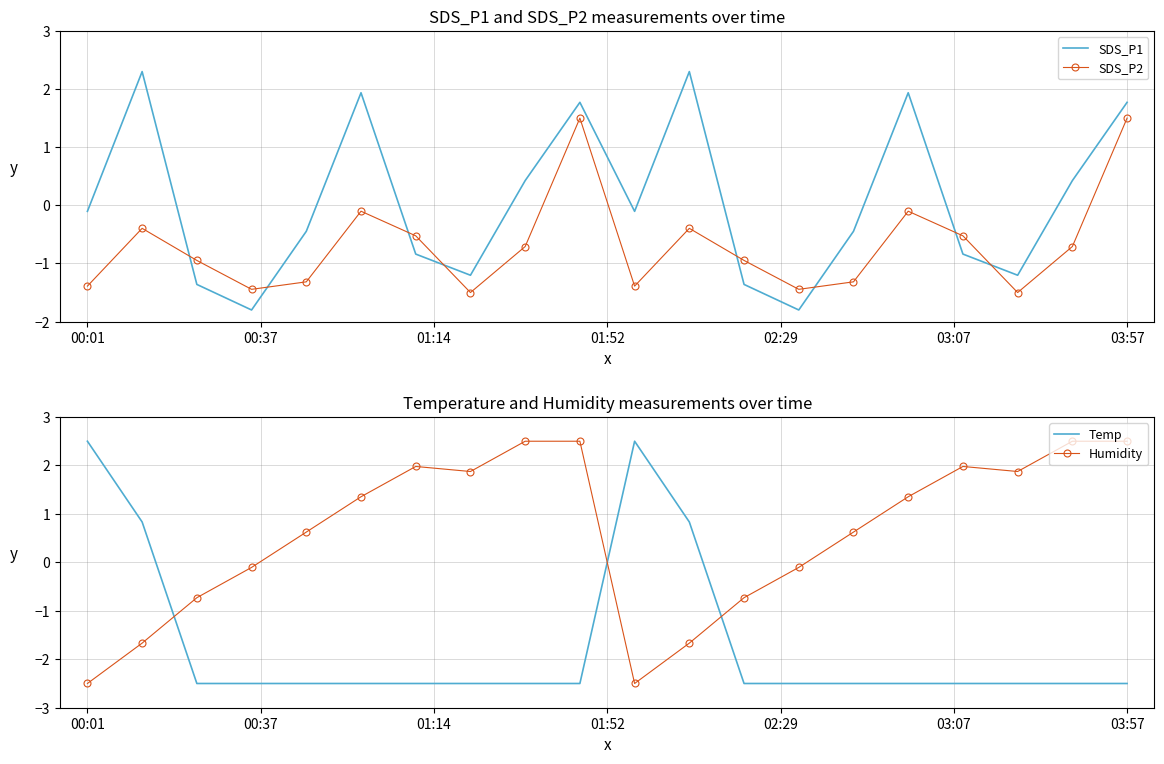

What is the maximum value for SDS_P1?

2.3